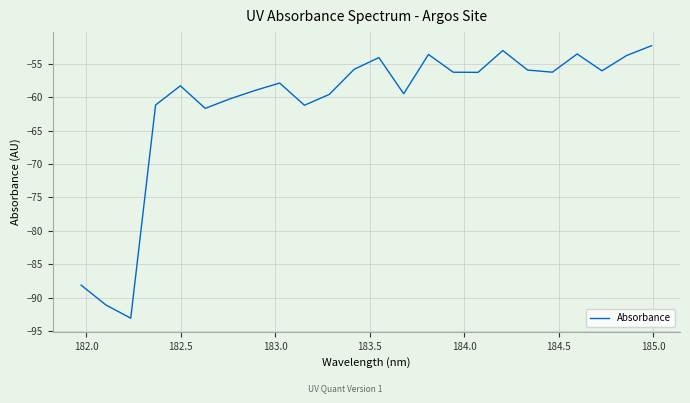

What is the difference between the maximum and minimum values?

40.8